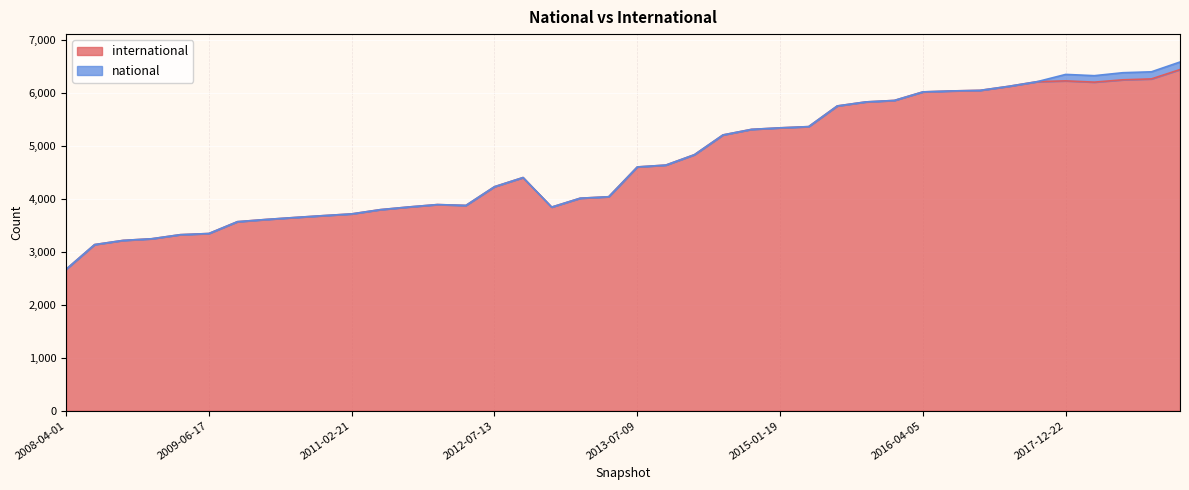

How many points are higher than both their immediate neighbors (excluding endpoints)?

3